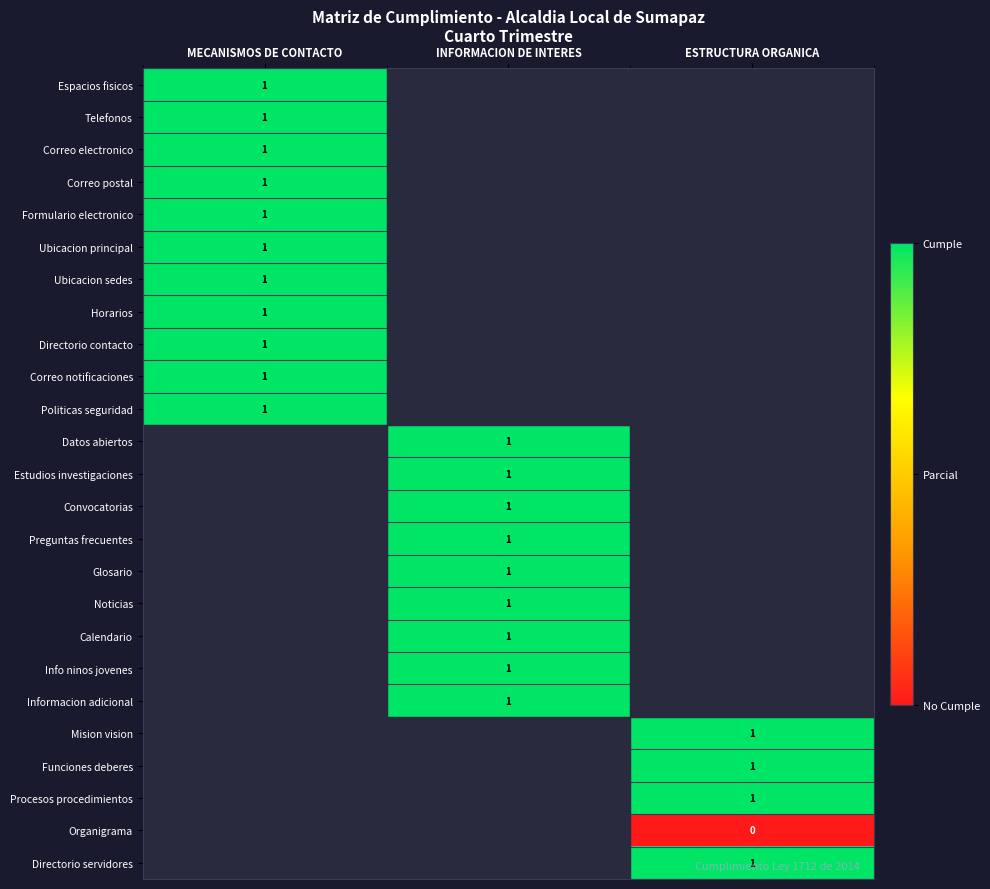

How many positive values does the Formulario electronico series have?

1